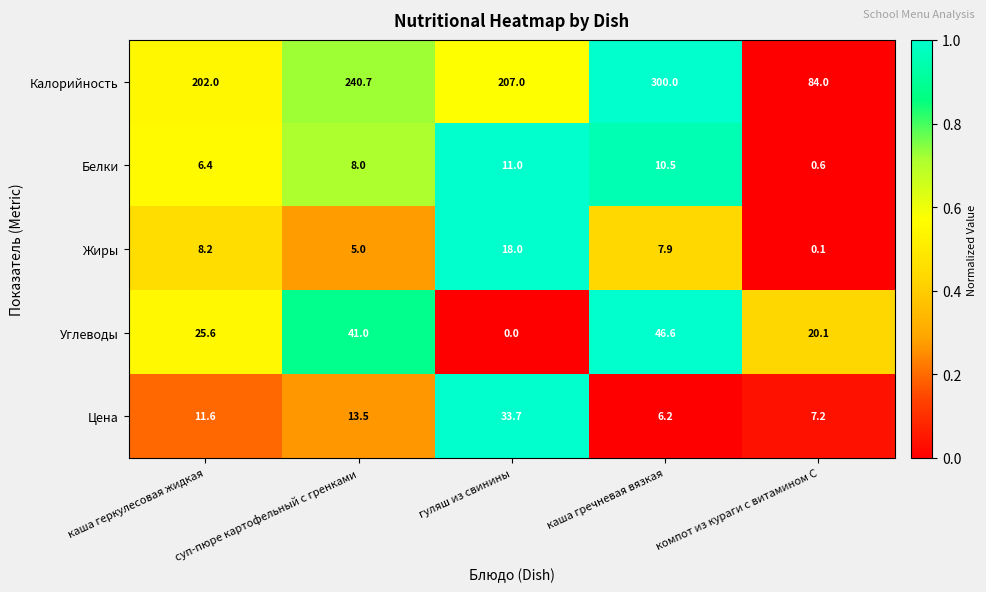

How many distinct data groups are displayed?

5